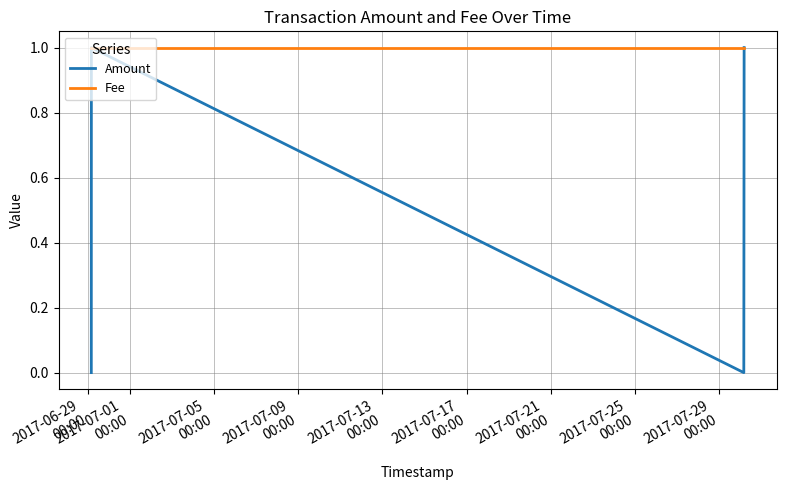

Which series has the widest spread of values?

Amount